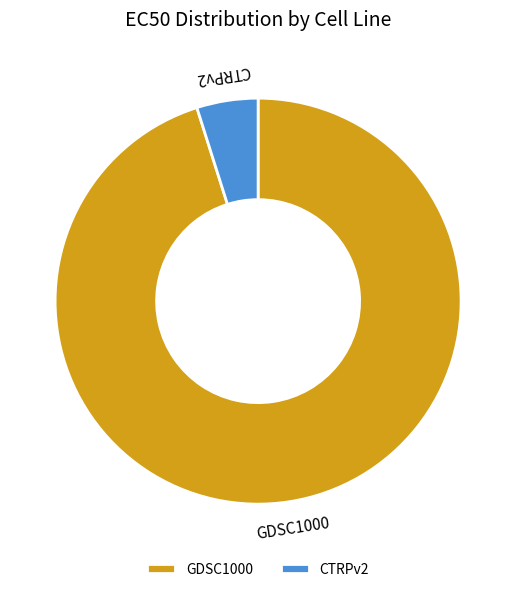

Is there a majority slice in this chart?

Yes